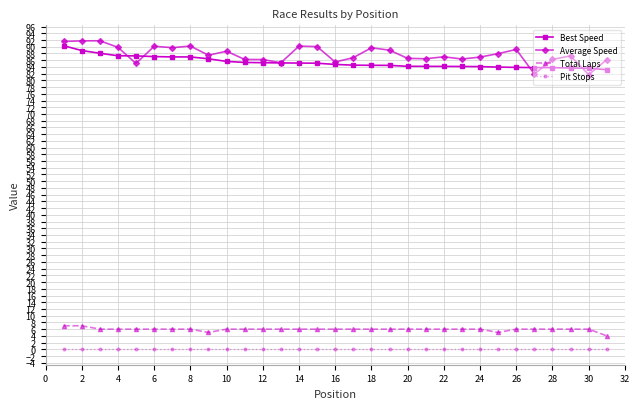

What is the difference between the maximum and minimum values in the Total Laps series?

3.0